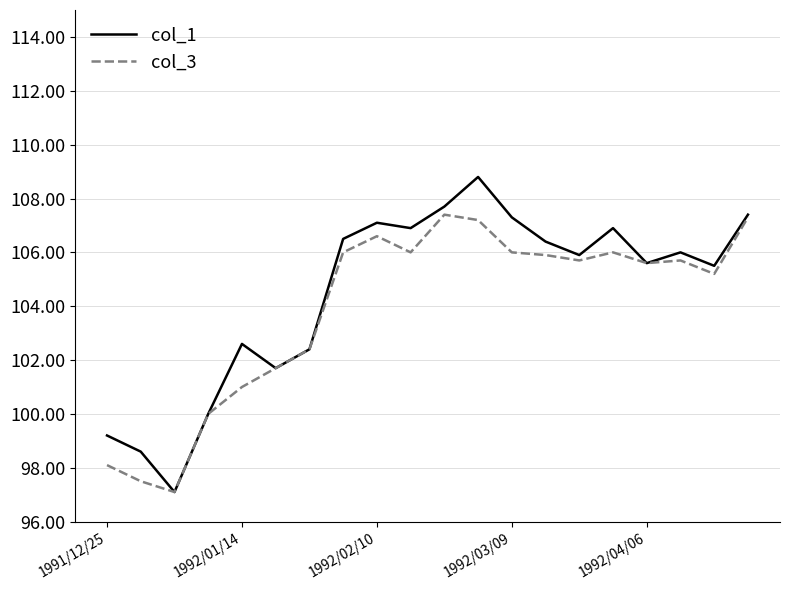

Which series has the widest spread of values?

col_1